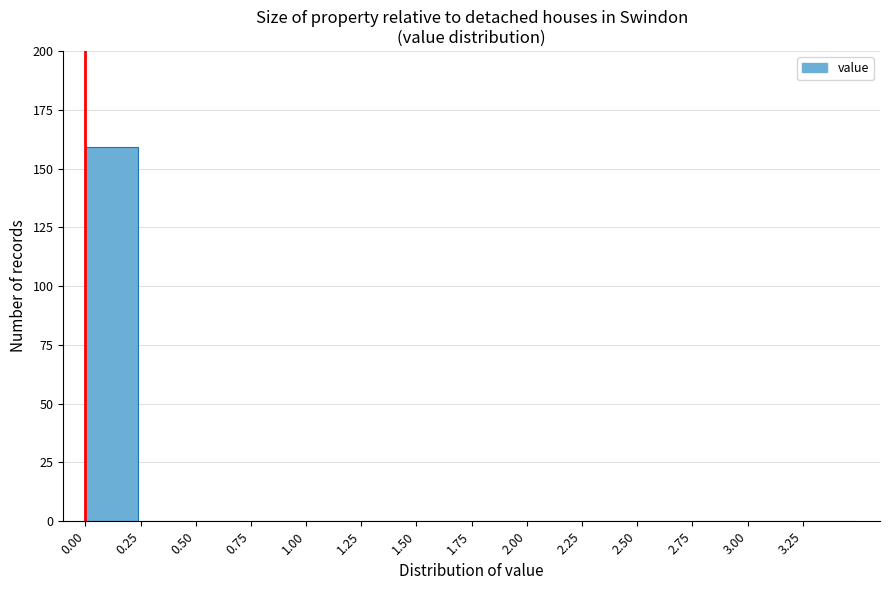

Reading left to right, extract all data points from this chart.

0.00=159	0.25=0	0.50=0	0.75=0	1.00=0	1.25=0	1.50=0	1.75=0	2.00=0	2.25=0	2.50=0	2.75=0	3.00=0	3.25=0